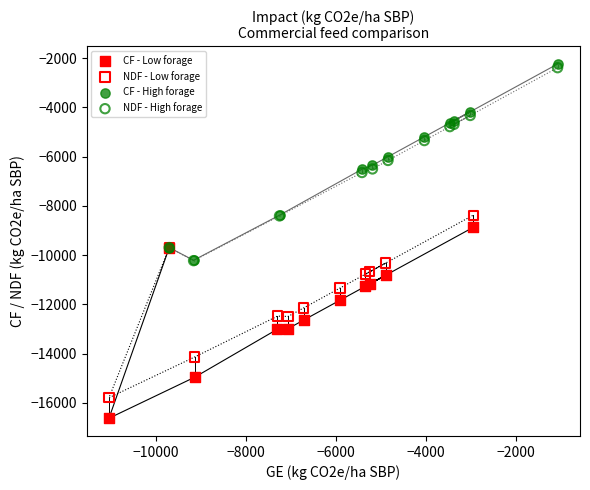

Which series contains the lowest Y value?

CF - Low forage